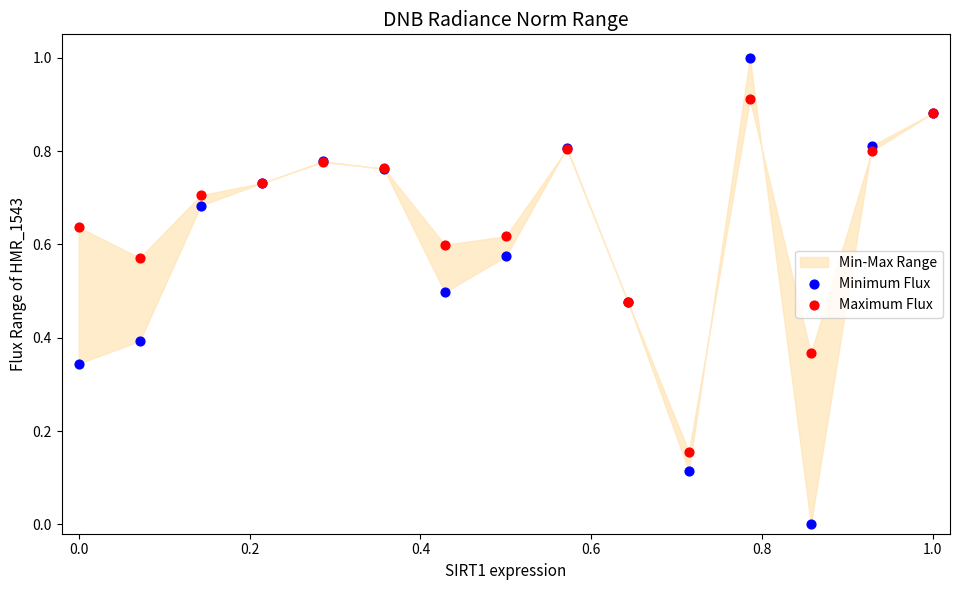

Which series contains the lowest Y value?

Minimum Flux